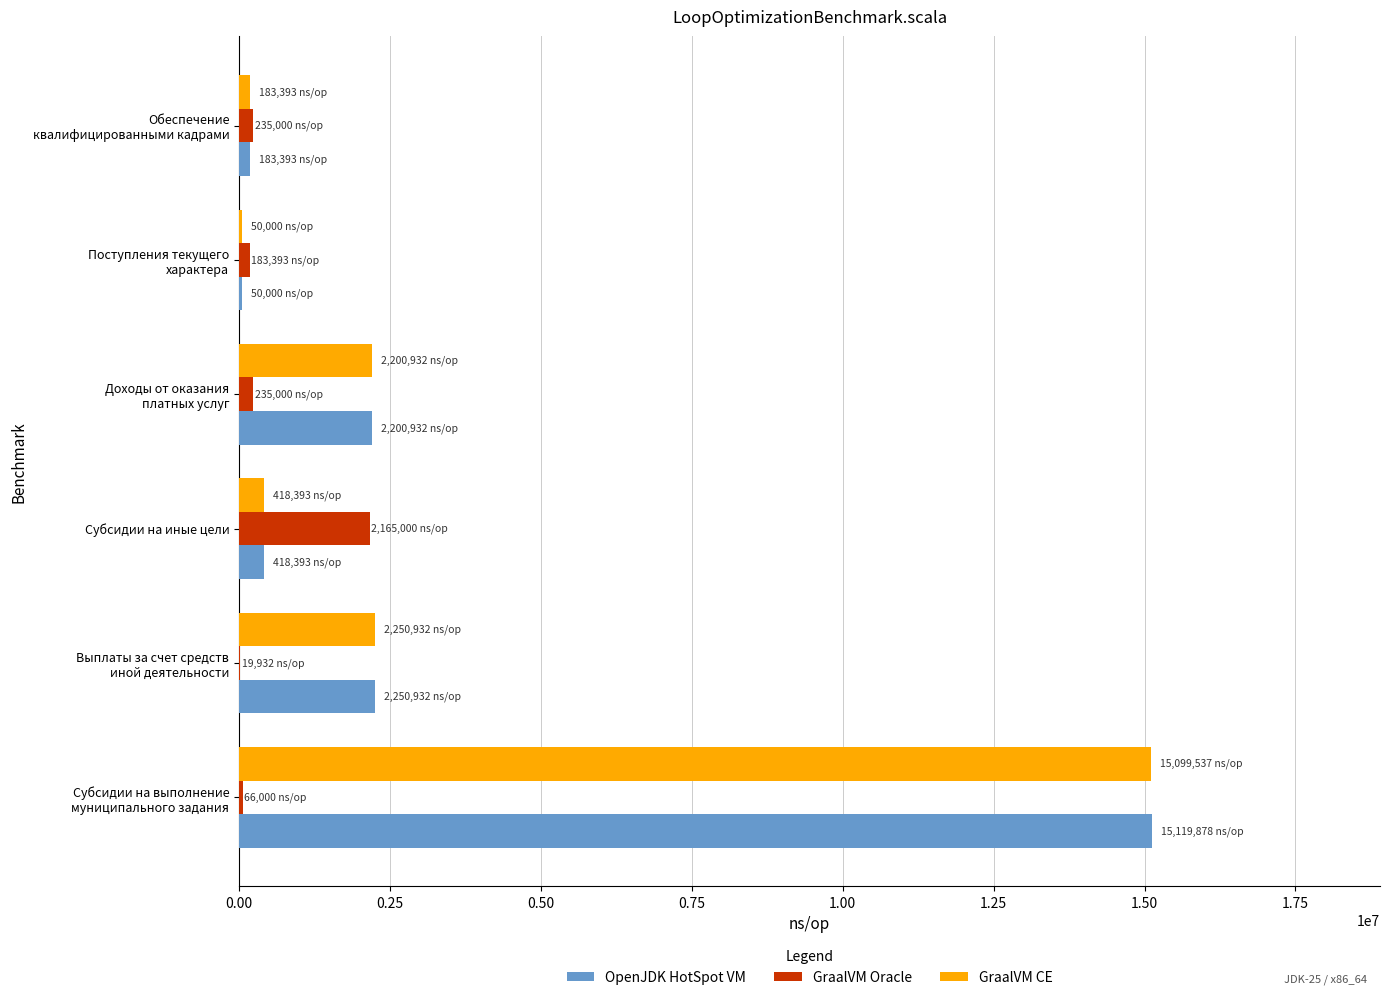

True or false: OpenJDK HotSpot VM has a value of 418393 at Субсидии на иные цели.

True